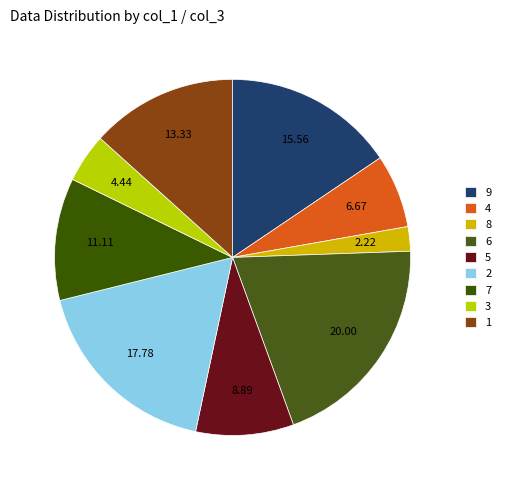

What is the largest slice in the pie chart?

6